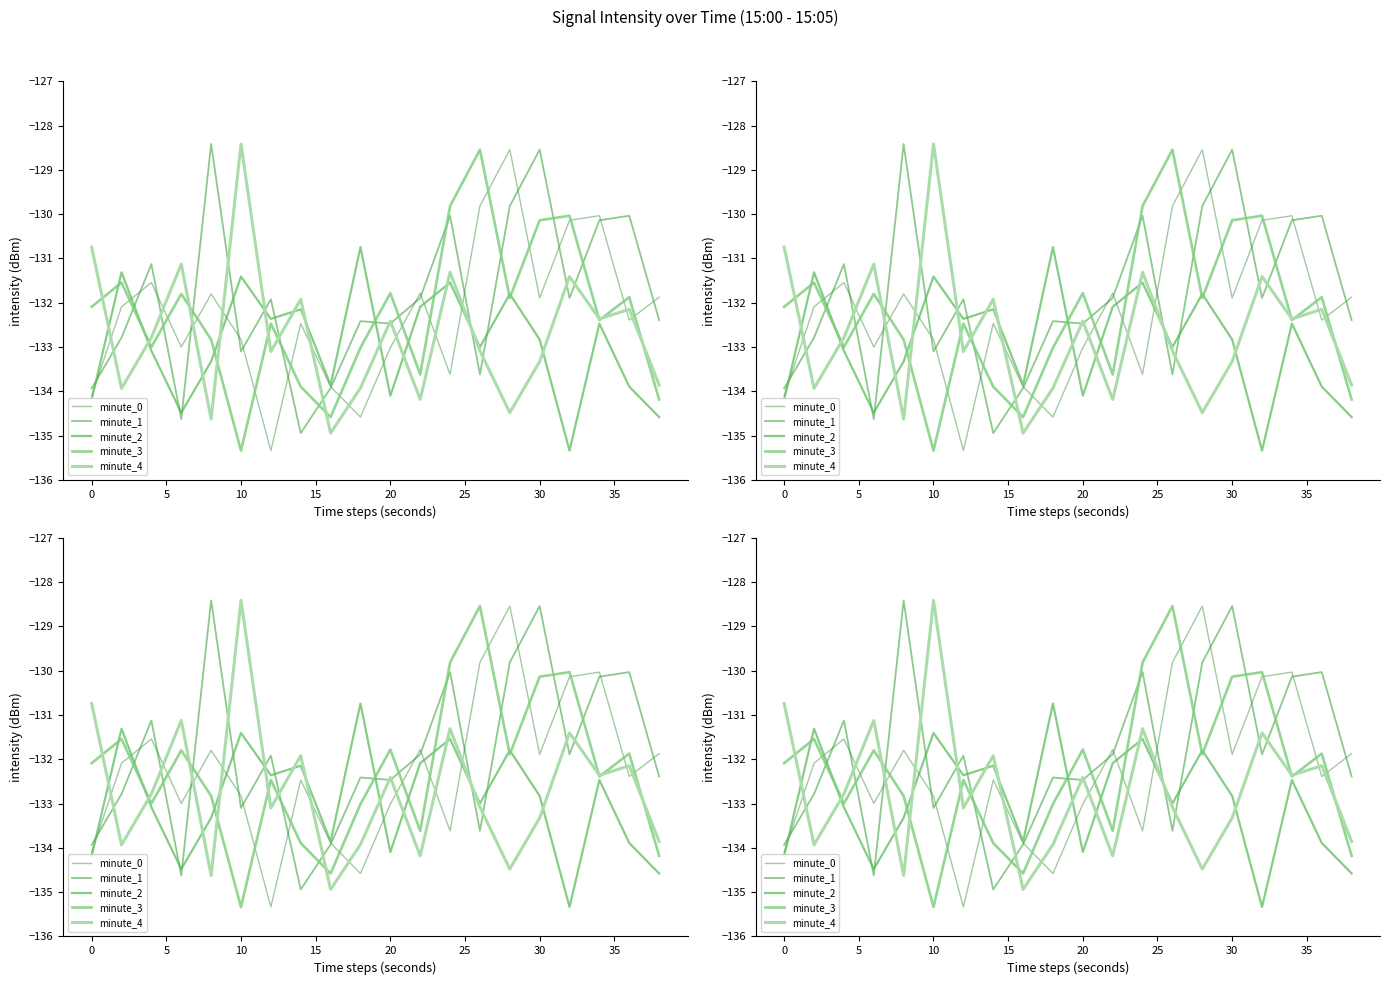

How many interior local peaks does the minute_0 series have?

6